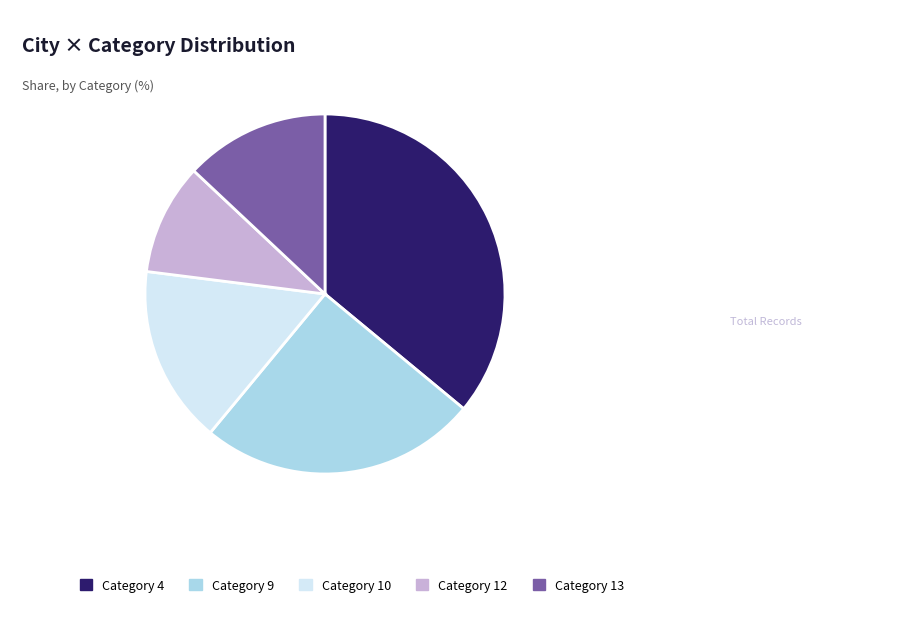

Which slice is the smallest?

Category 12